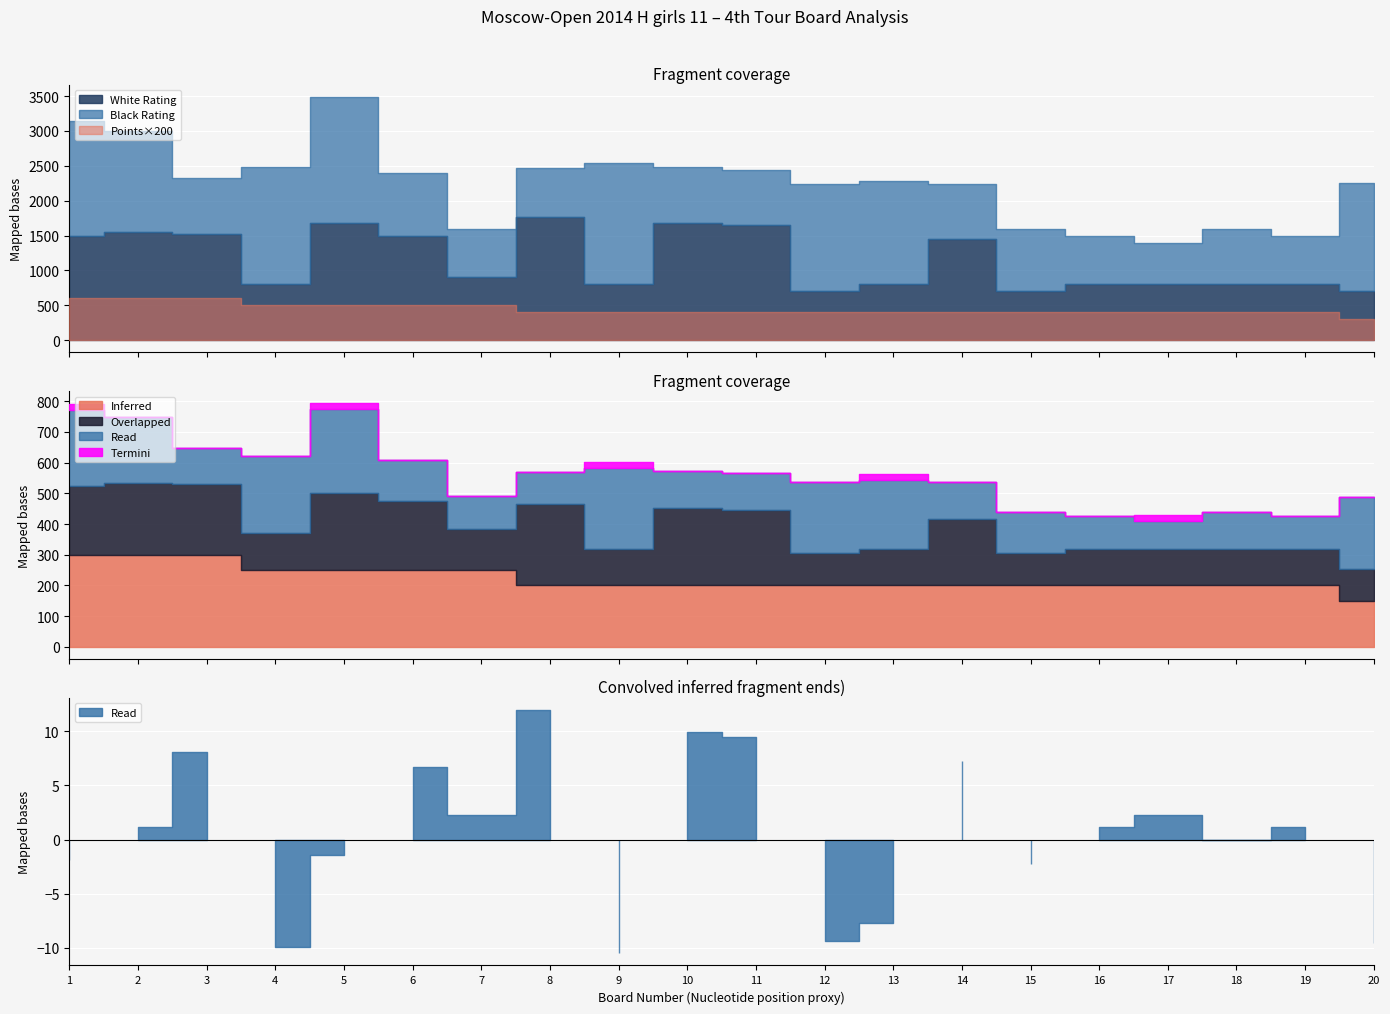

True or false: Black Rating has a value of 347.1 at 20.

False